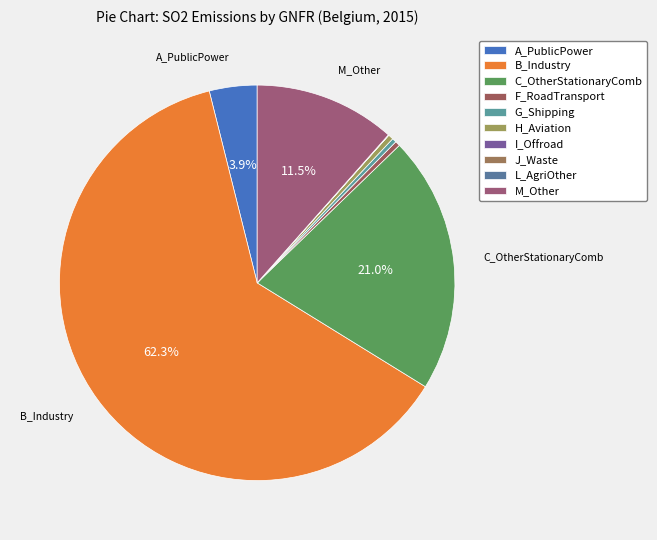

To the nearest percent, what is the combined percentage of F_RoadTransport and A_PublicPower?

4%